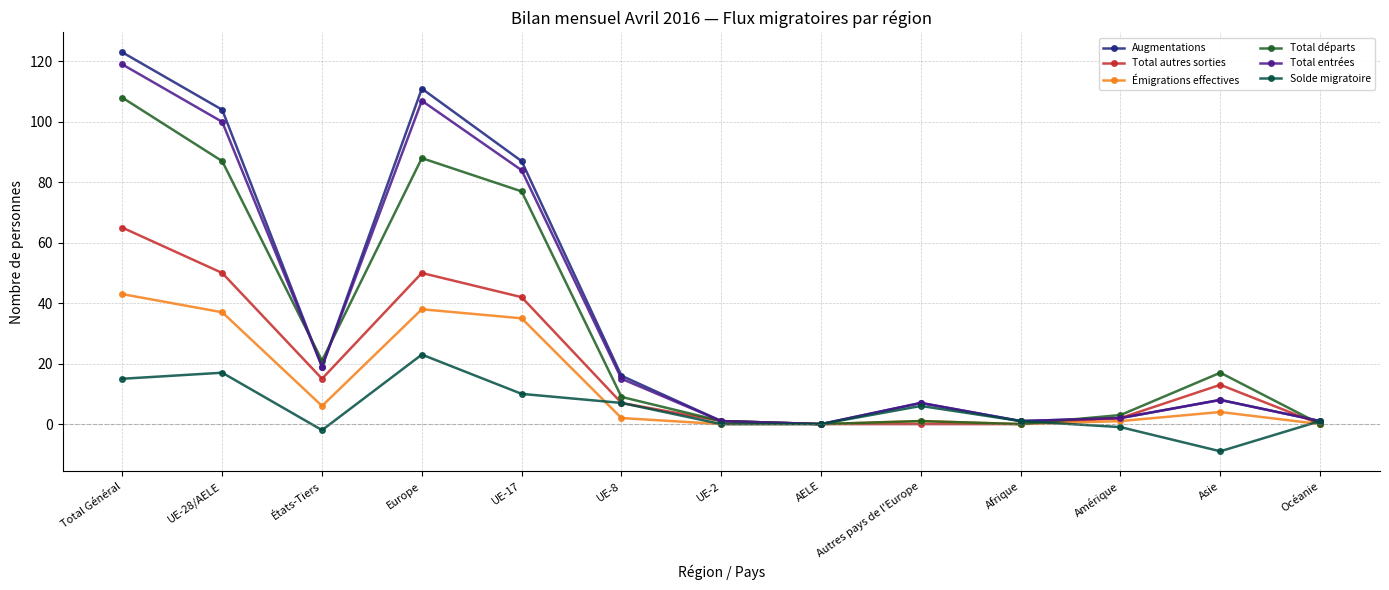

What is the maximum value for Solde migratoire?

23